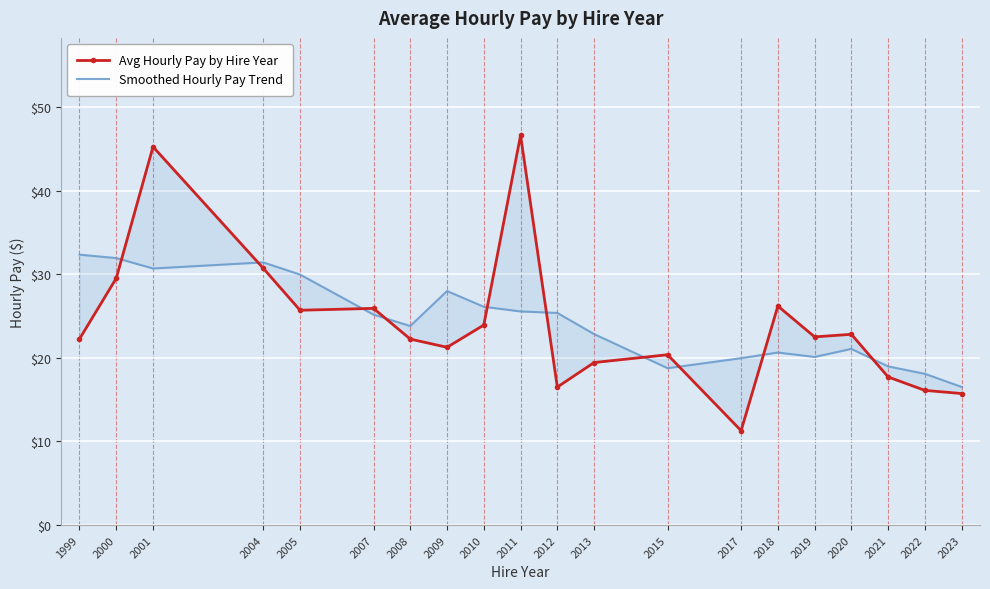

Reading right to left, what are all the values shown in this chart?

Avg Hourly Pay by Hire Year: 15.7	16.1	17.7	22.8	22.5	26.2	11.3	20.4	19.4	16.5	46.6	23.9	21.3	22.2	25.9	25.7	30.7	45.2	29.5	22.3
Smoothed Hourly Pay Trend: 16.5	18.1	19.0	21.1	20.1	20.6	20.0	18.8	22.8	25.4	25.5	26.1	28.0	23.8	25.2	30.0	31.4	30.7	31.9	32.3